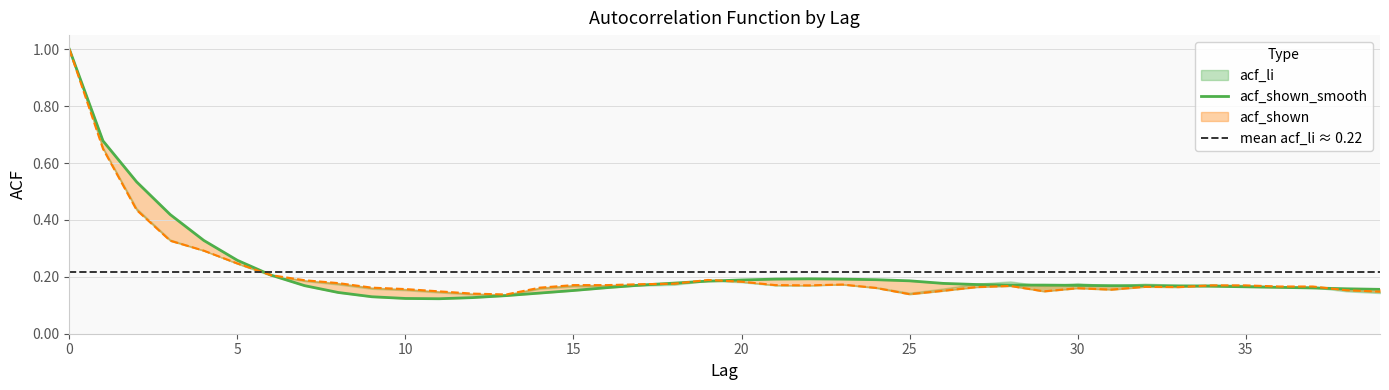

What is the value of the acf_li point at the 27th from the left?

0.2